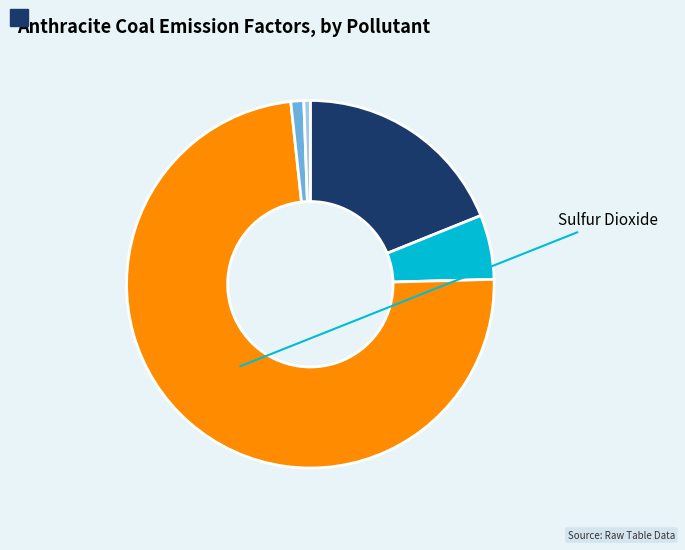

Does any single category account for the majority?

Yes